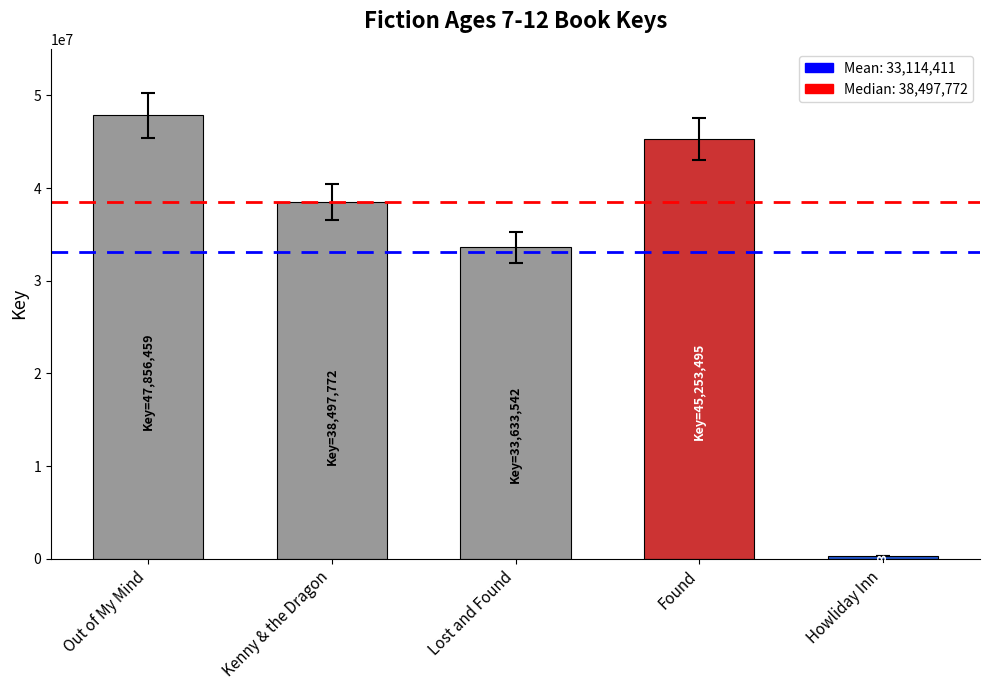

Is it true that the value at Kenny & the Dragon is 38497772?

True